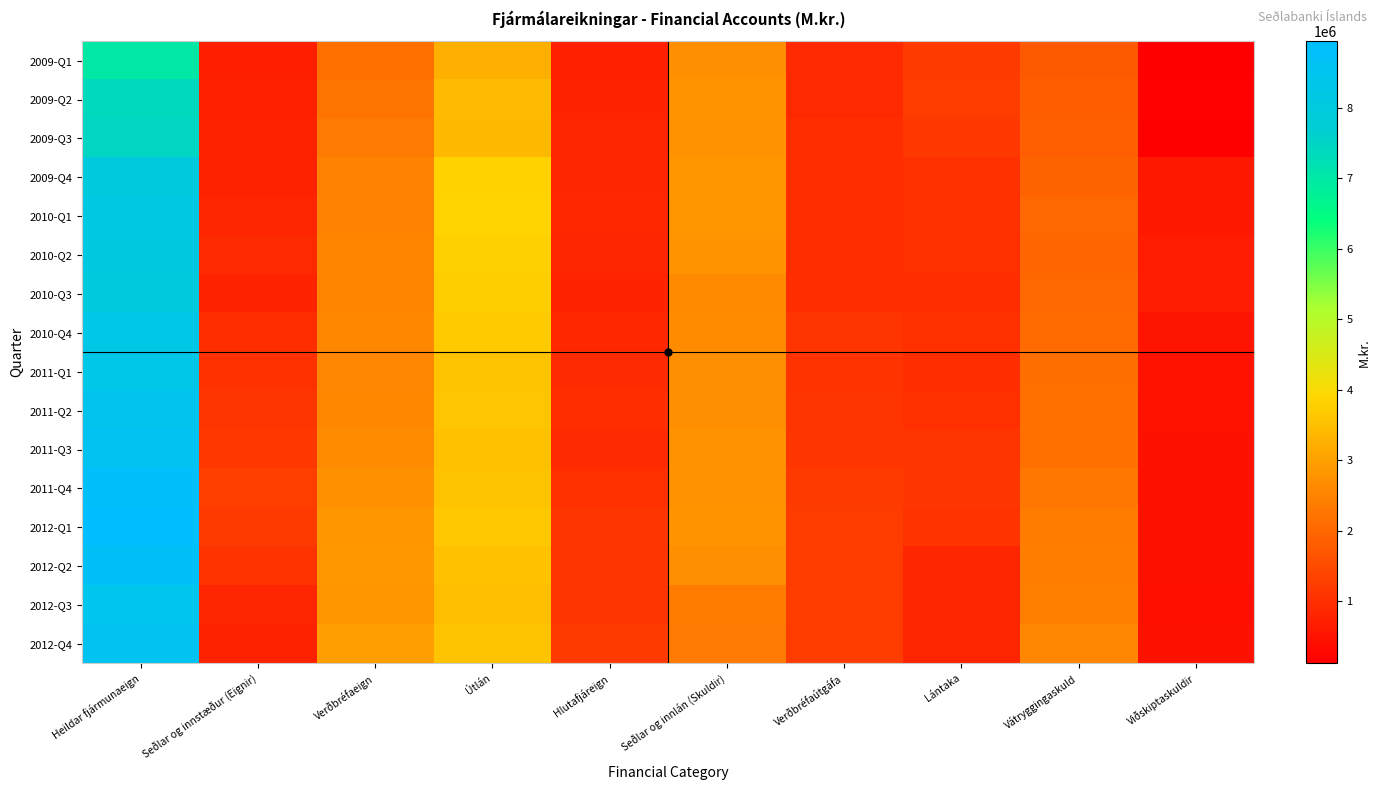

At which category is the sum across all series the highest?

Heildar fjármunaeign